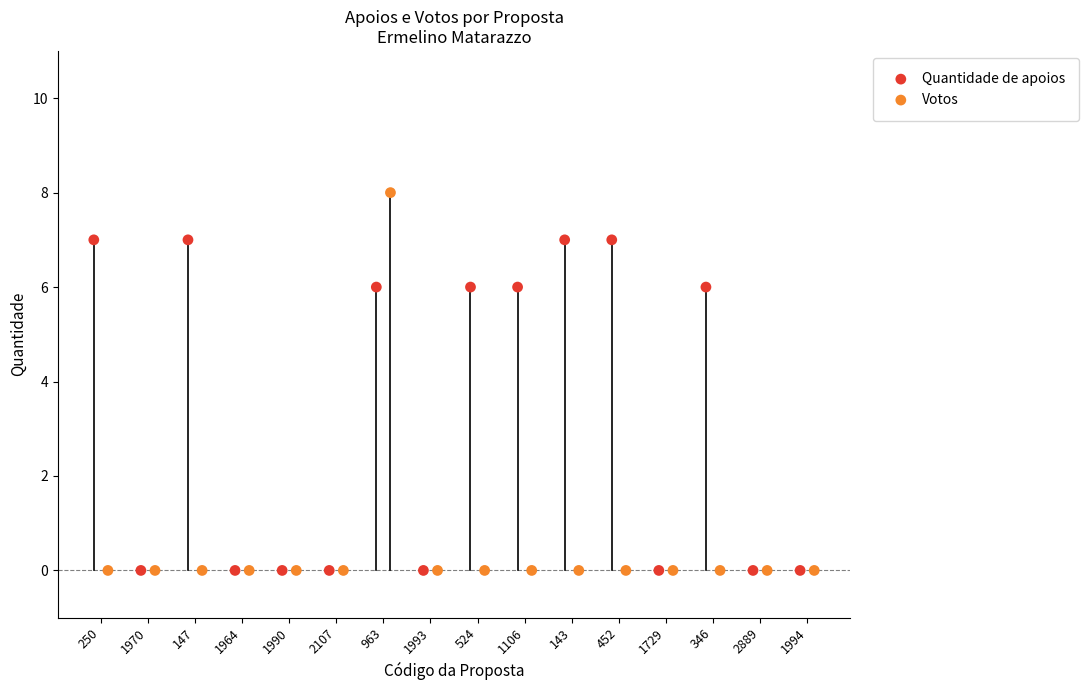

Which series has the largest Y range (max minus min)?

Votos